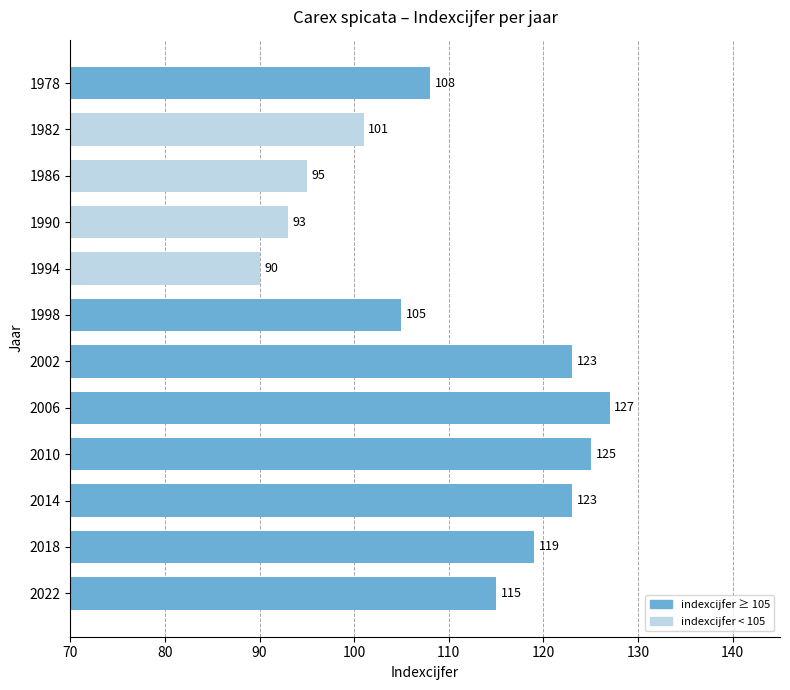

Between 1998 and 1978, which is larger?

1978